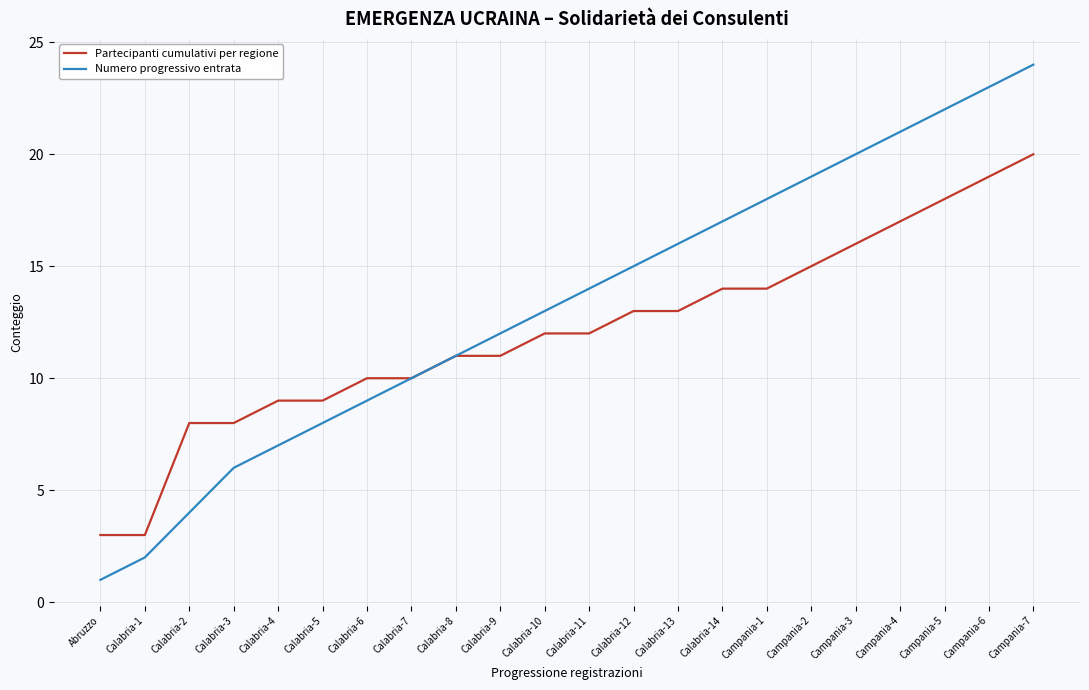

What is the average value of the Numero progressivo entrata series?

13